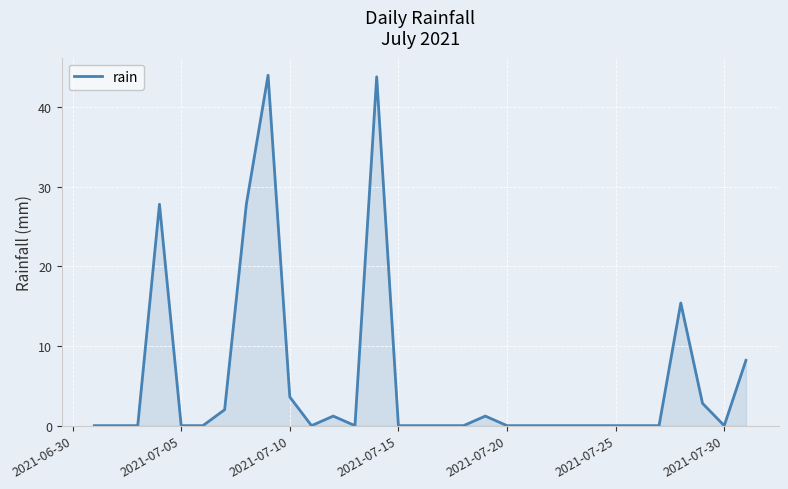

What is the greatest value displayed?

44.0